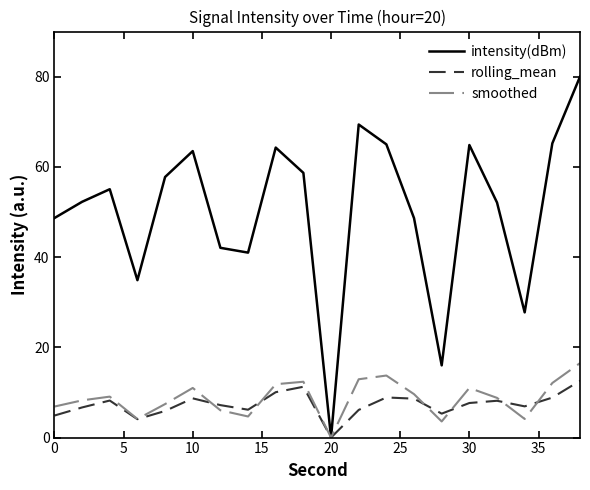

What are all the series names shown in the legend?

intensity(dBm), rolling_mean, smoothed